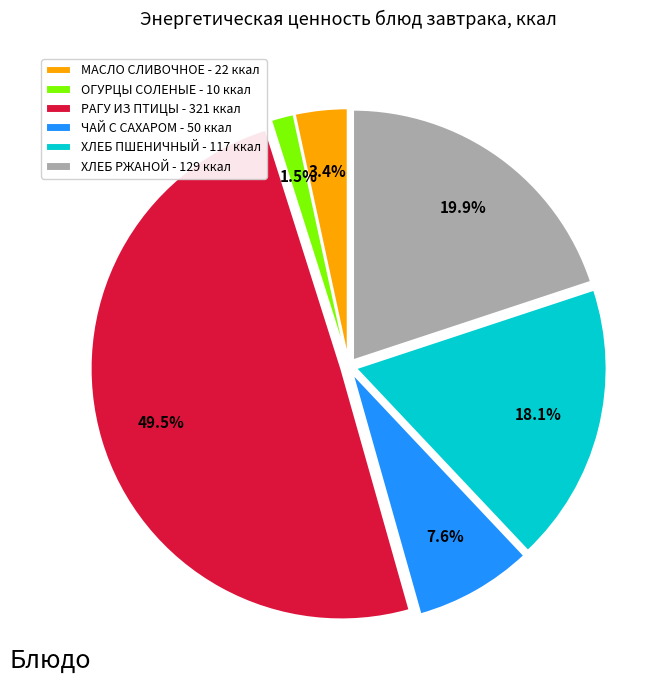

What percentage is NOT represented by ХЛЕБ РЖАНОЙ - 129 ккал?

80.1%